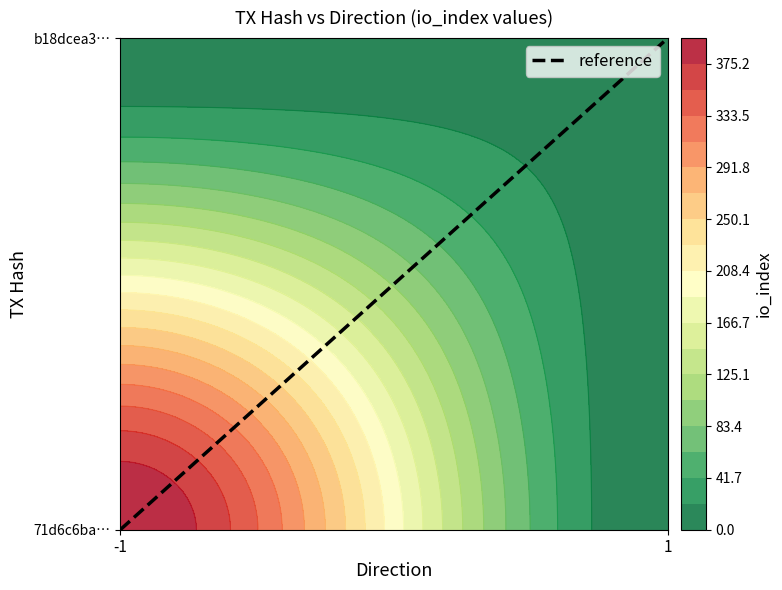

What value does the b18dcea32fdd00e2d97abd34d1660cdaaa9fb6f series have at io_index, to the nearest 5?

15